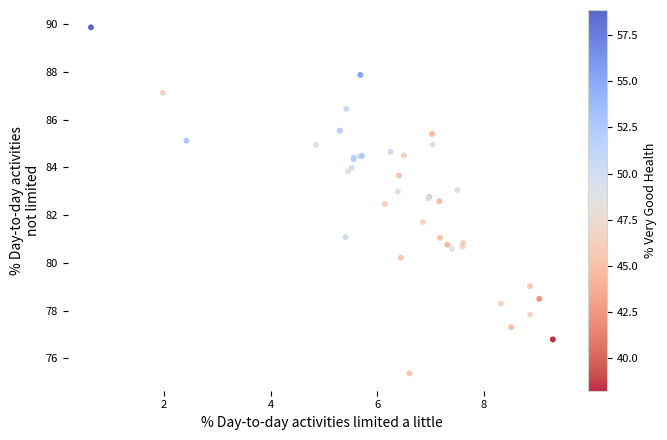

What Y value in the scatter plot is closest to 82?

81.7